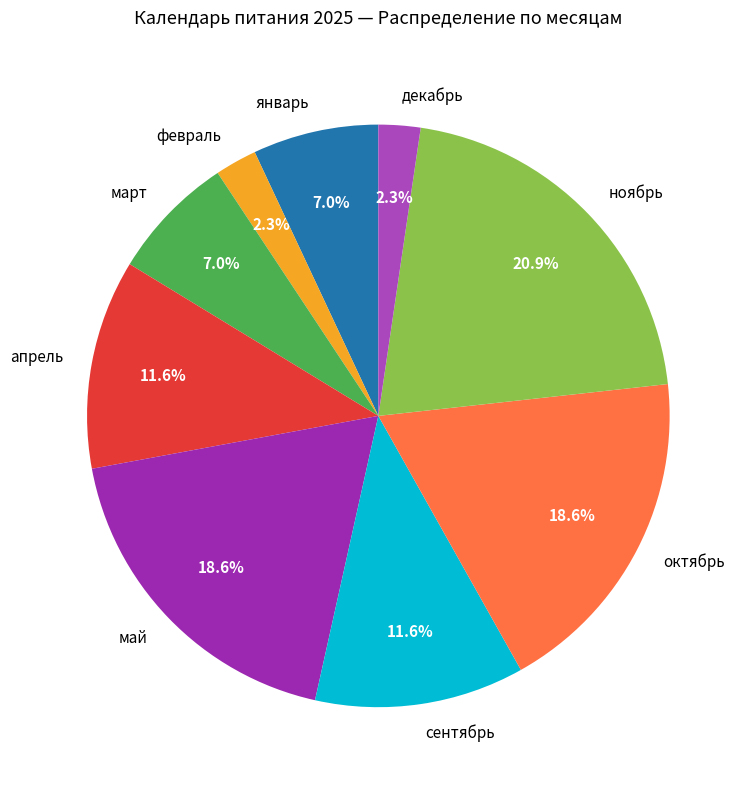

The май slice represents 6% of the pie. True or false?

False